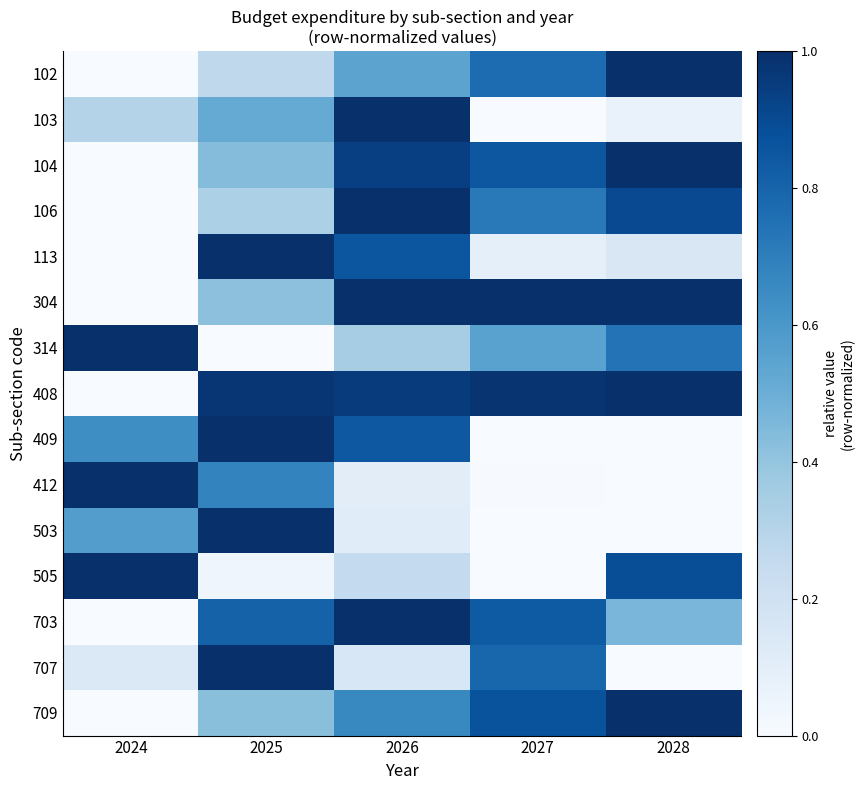

At how many categories does at least one series exceed 0?

5